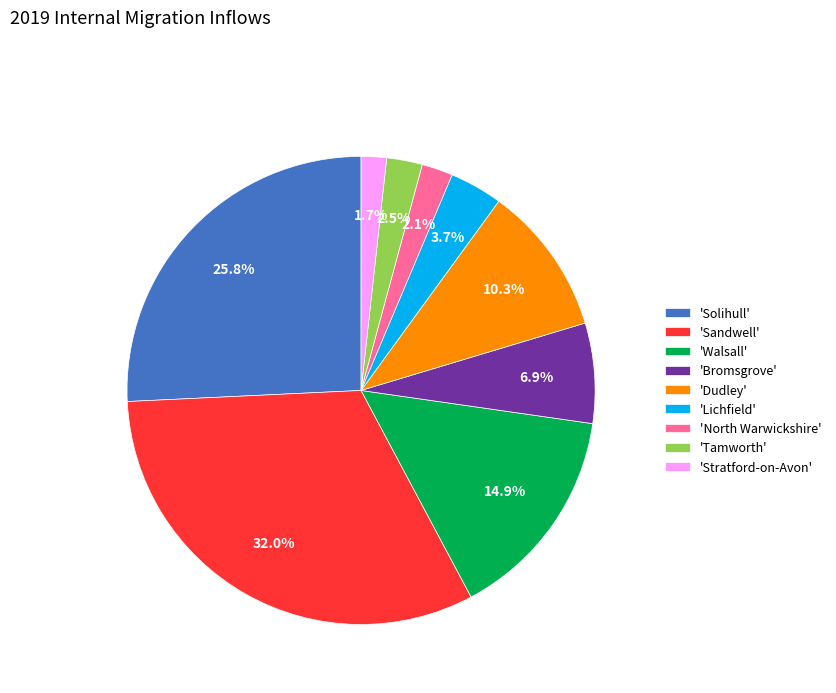

How many segments does this pie chart have?

9